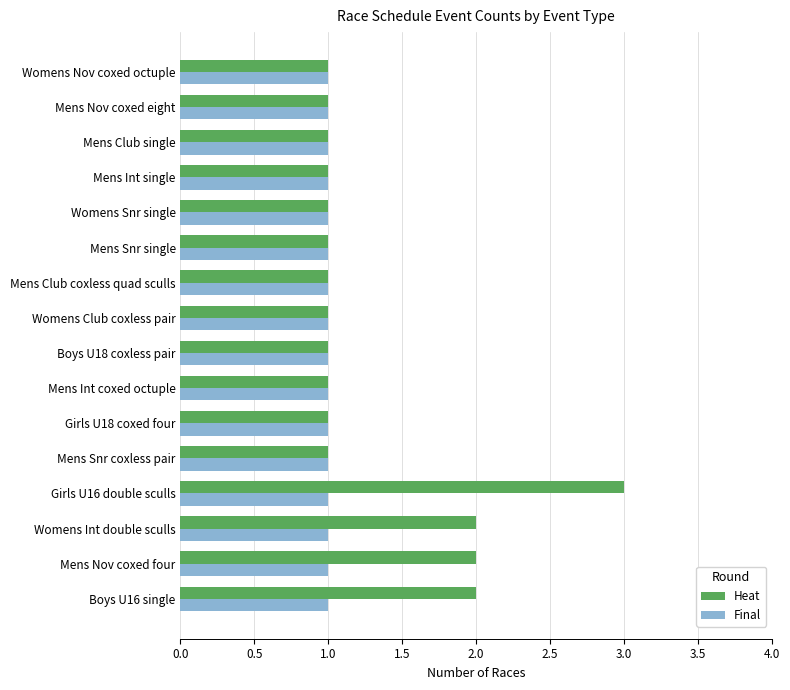

Which series changed the most between Girls U16 double sculls and Womens Nov coxed octuple?

Heat